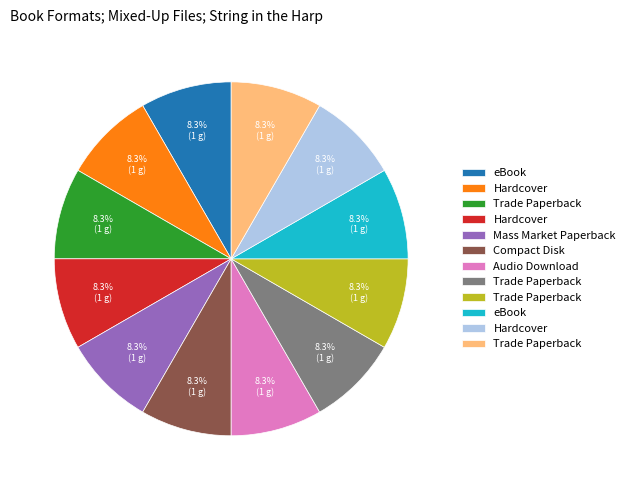

Is there any slice that represents more than half of the pie?

No